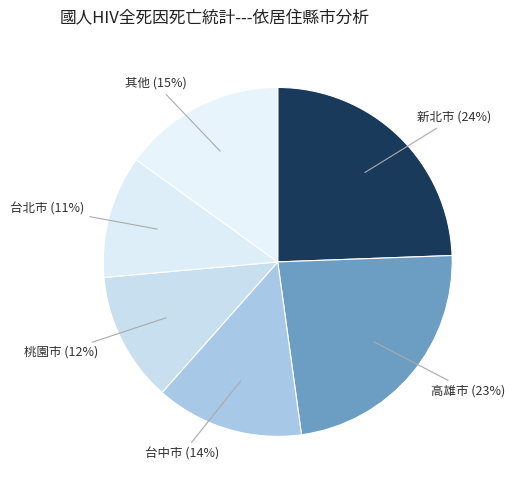

Which slice is the largest?

新北市